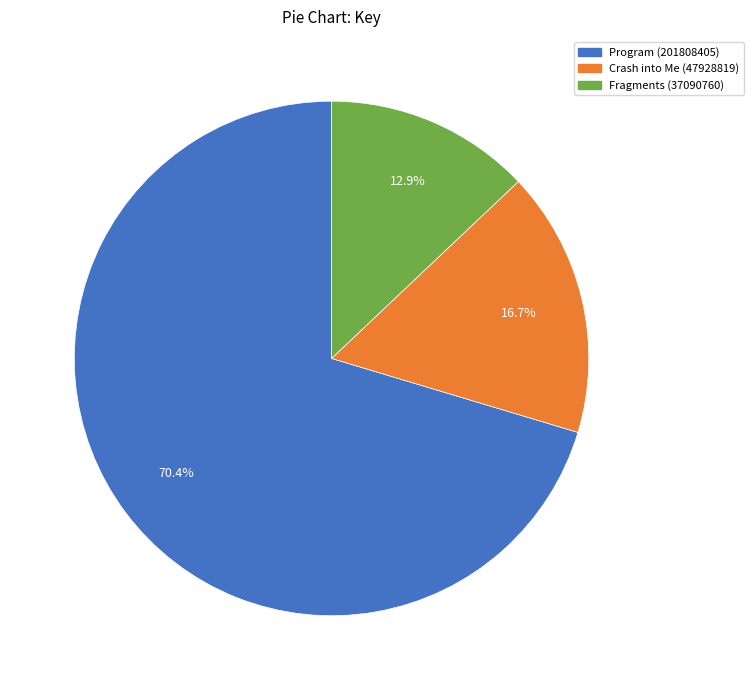

The Fragments (37090760) slice represents 13% of the pie. True or false?

True